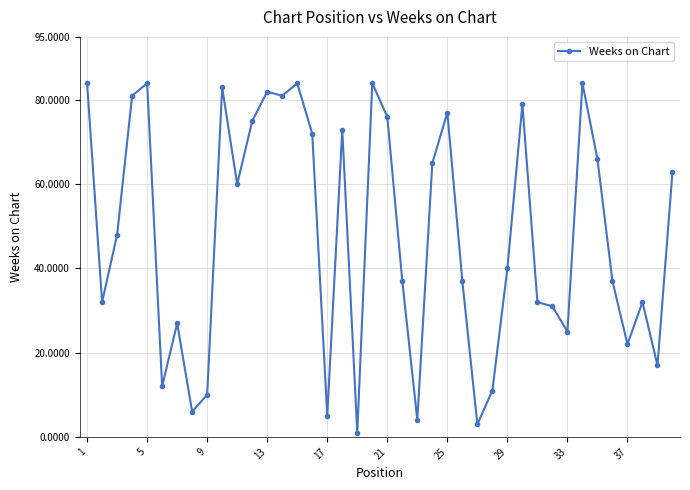

What is the greatest value displayed?

84